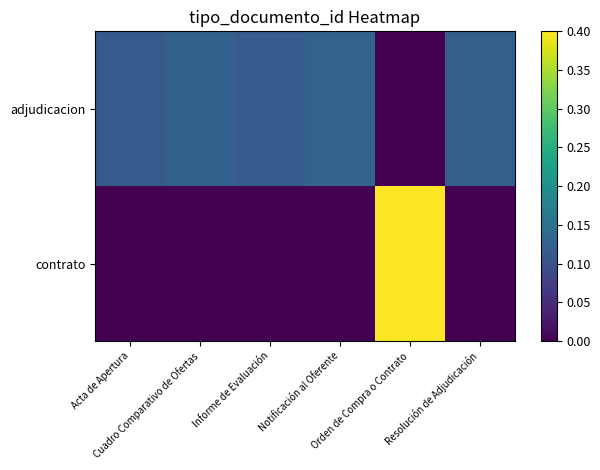

Which series has the widest spread of values?

contrato